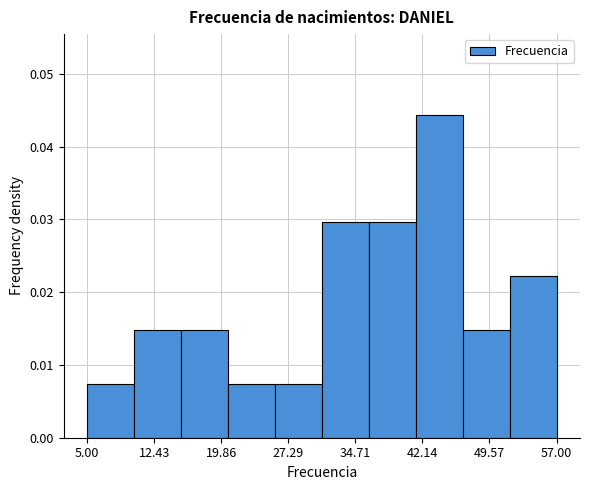

How tall is the bar that spans 51.8 to 57.0 on the x-axis? Neither the bar edges nor the heights are printed on the chart, so give them approximately, as read against the axes.

0.022